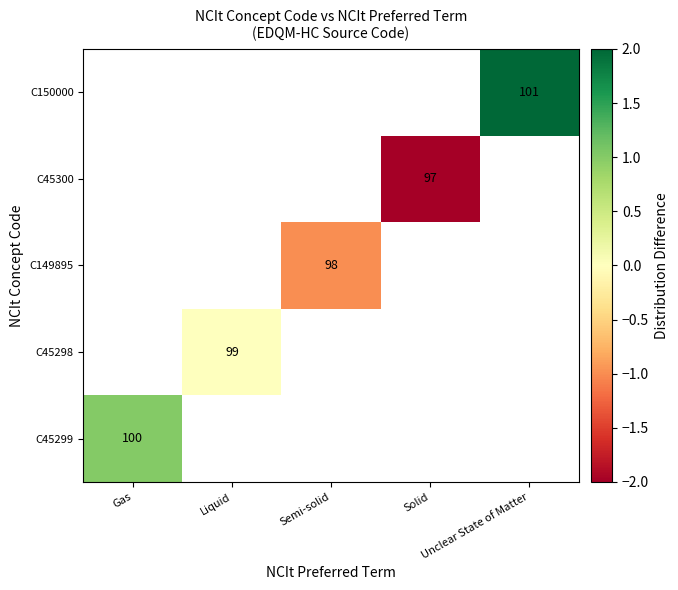

Where is C45299 nearest to the value 1?

Gas